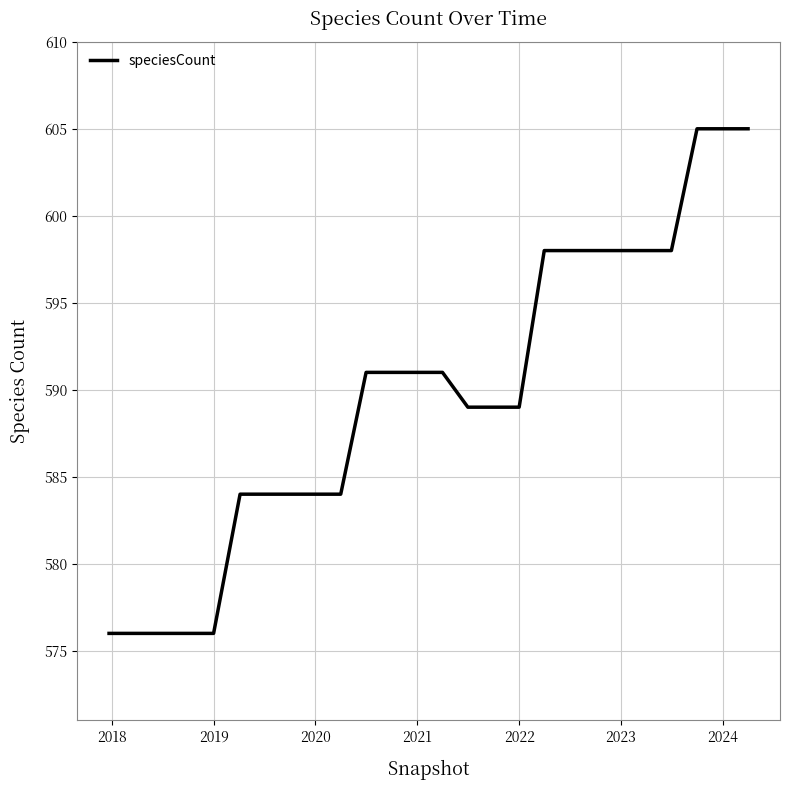

What is the minimum value shown in the chart?

576